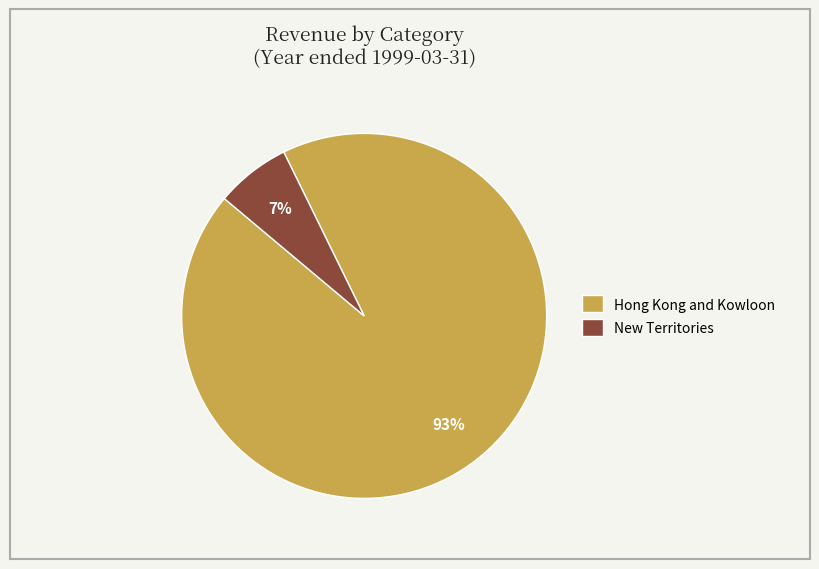

Does any single category account for the majority?

Yes